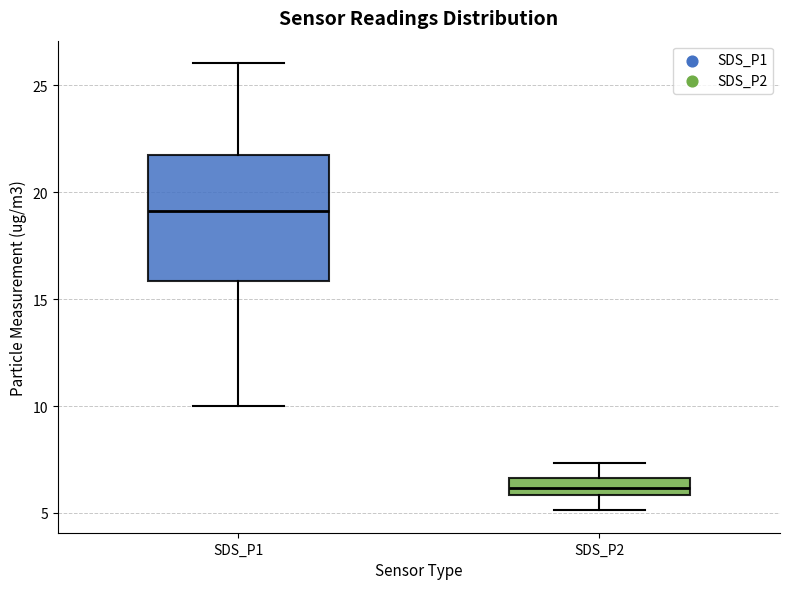

Reading left to right, read every box against the y-axis: the position of its median line, the range the box covers, and the ends of its whiskers. The values are not printed on the chart, so give them approximately, as read against the axis.

SDS_P1: median 19.0, box 16.0 to 22.0, whiskers 10.0 to 26.0
SDS_P2: median 6.0 (inside the box), box 6.0 to 6.5, whiskers 5.0 to 7.5